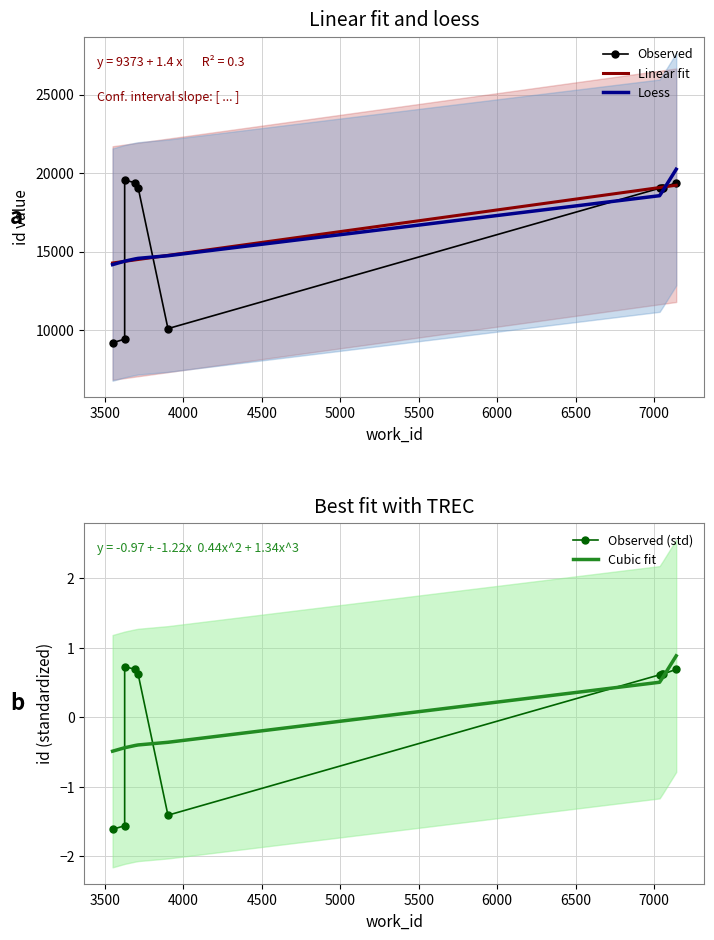

How many values in the Linear fit series are below 14755?

5